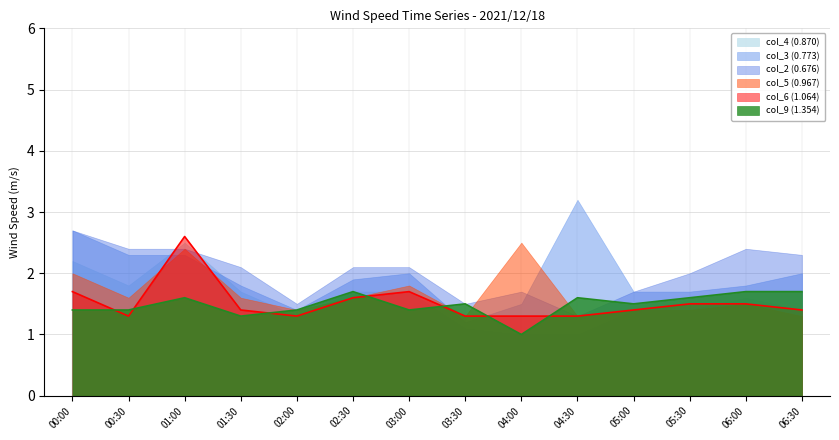

What is the label of the 2nd point from the left?

00:30